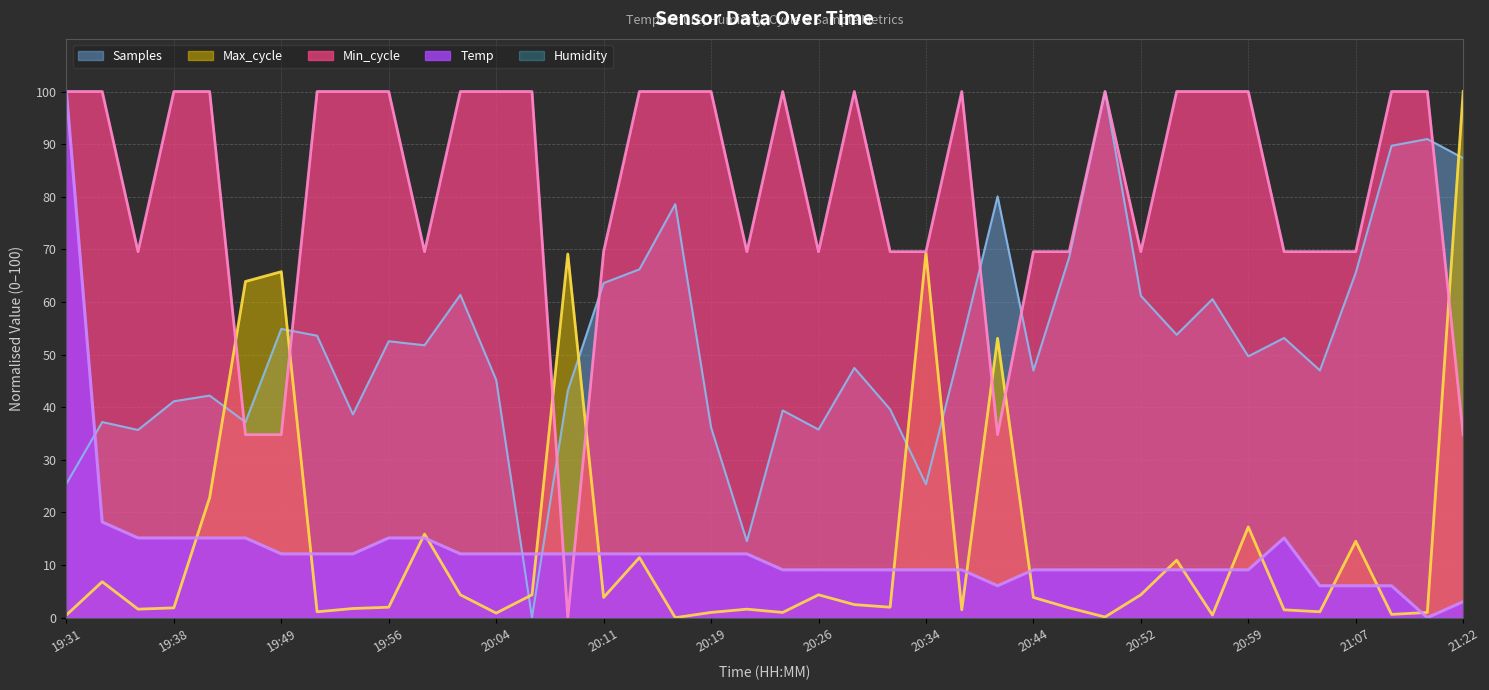

True or false: Samples and Max_cycle intersect in this chart.

True